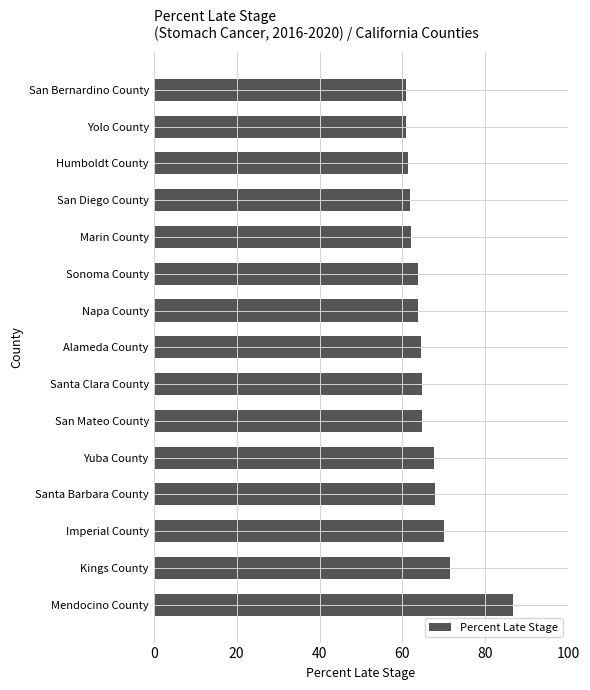

True or false: the data shows 20.9 at Marin County.

False